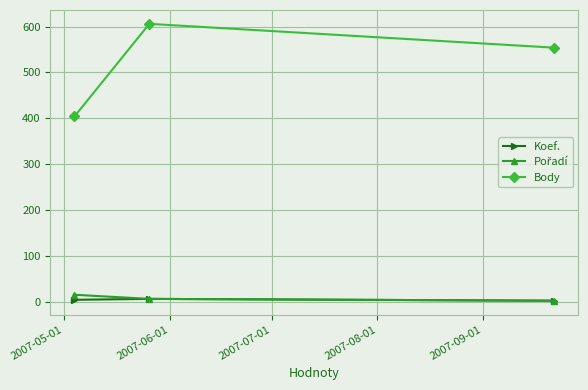

Which series has the largest total across all categories?

Body